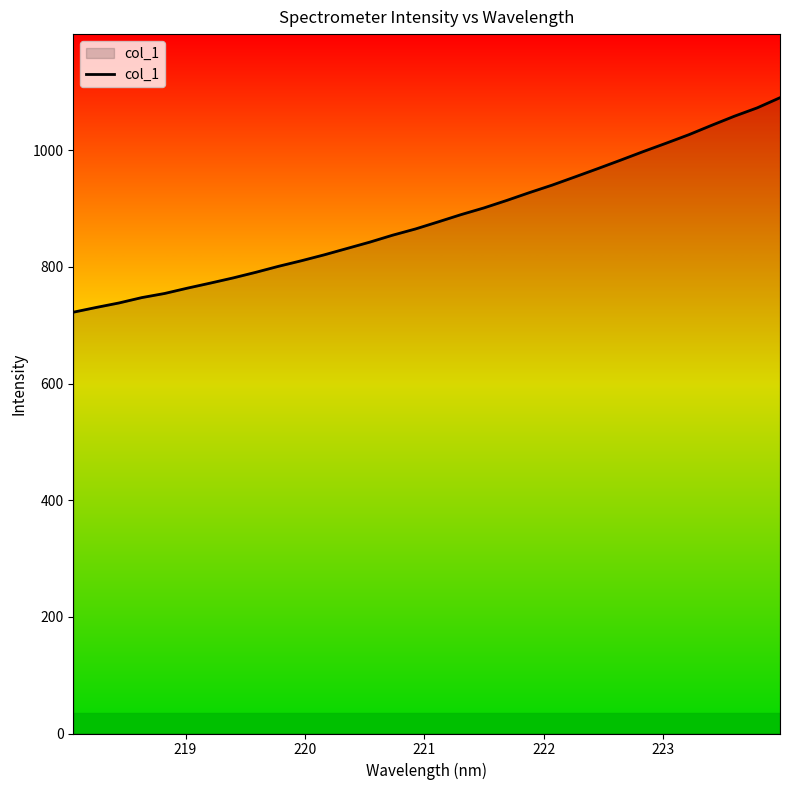

What is the maximum value shown in the chart?

1090.2